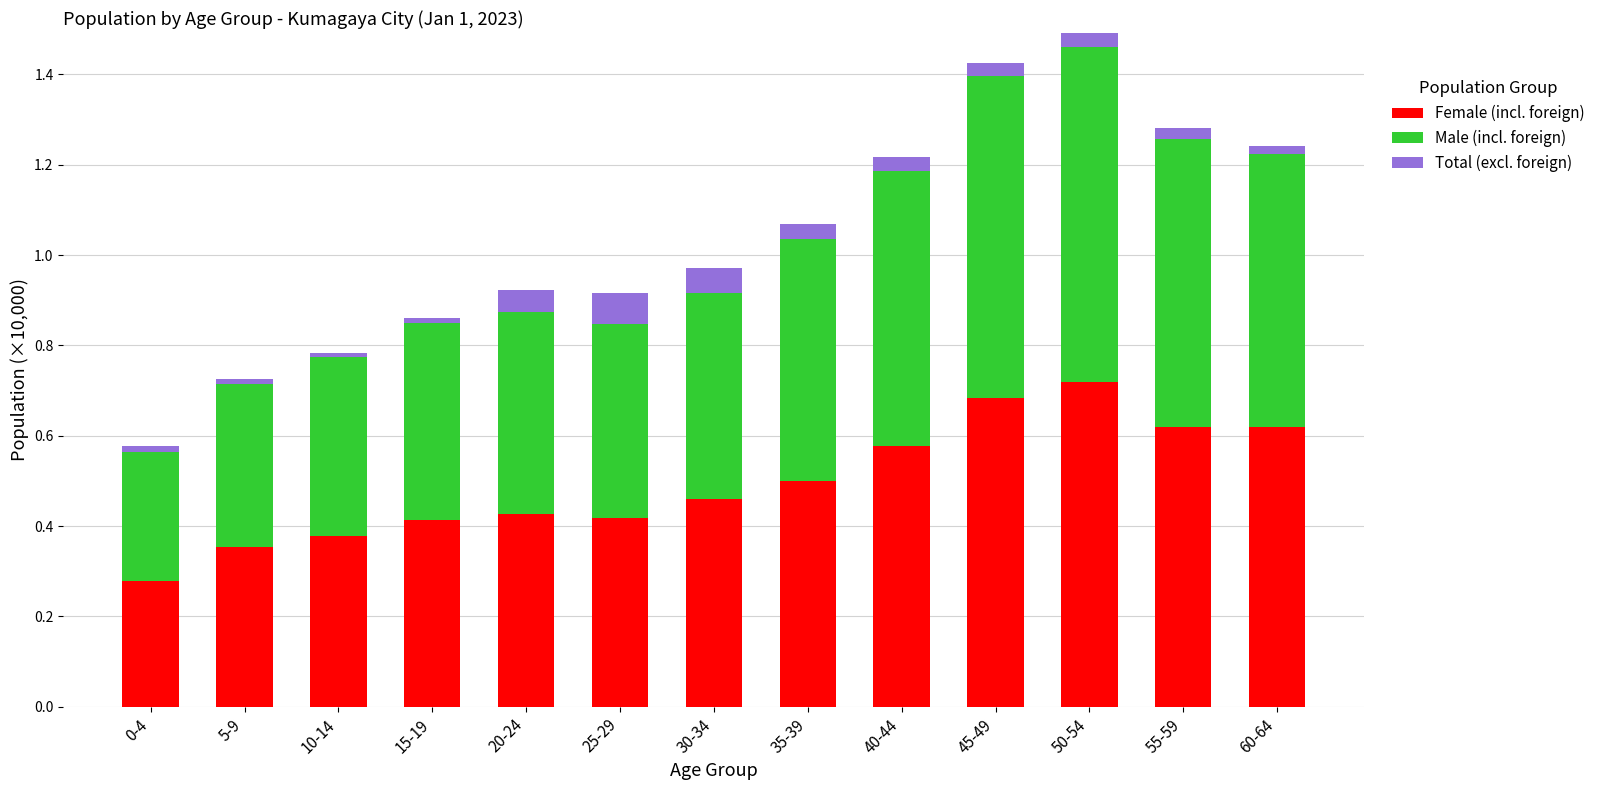

Which series has the largest total across all categories?

Male (incl. foreign)